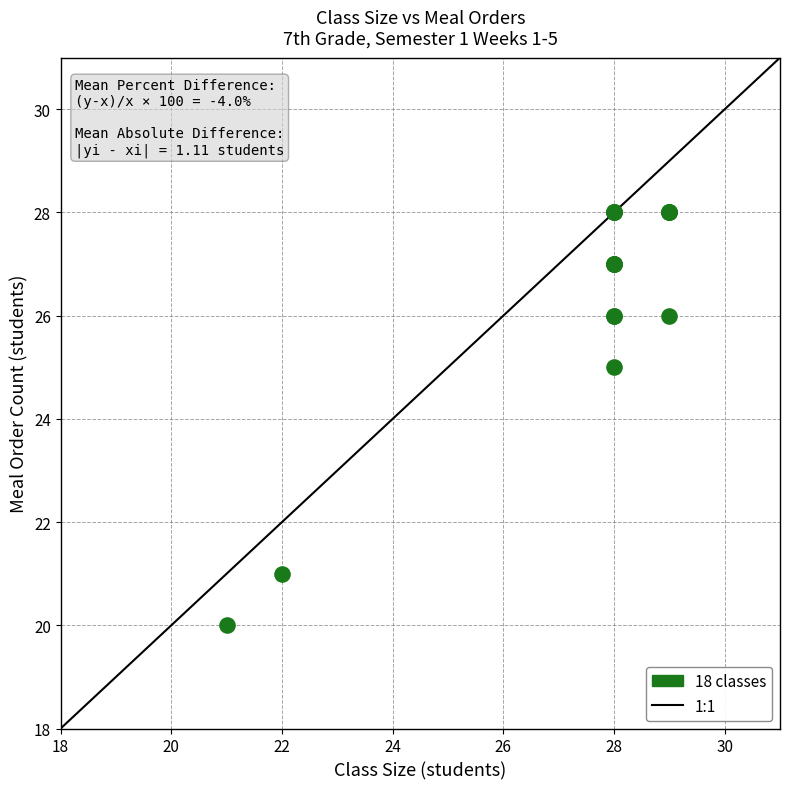

What Y value in the scatter plot is closest to 24?

25